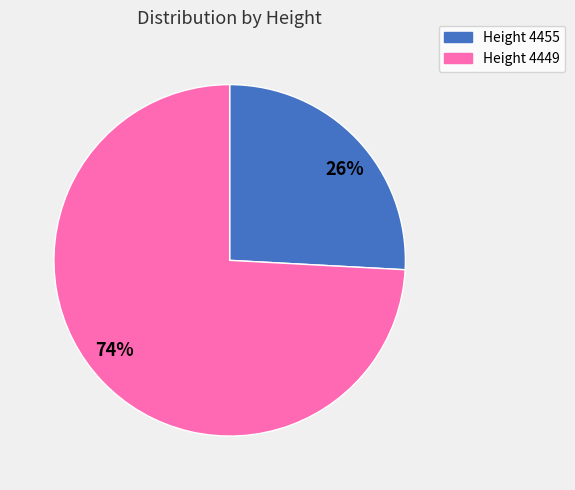

What is the smallest slice in the pie chart?

Height 4455